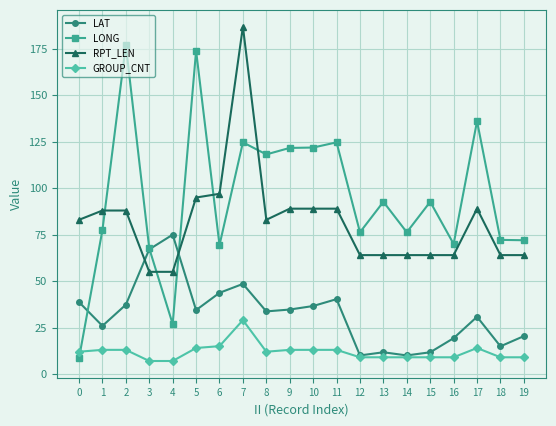

Where do RPT_LEN and LONG first cross each other?

1 and 2